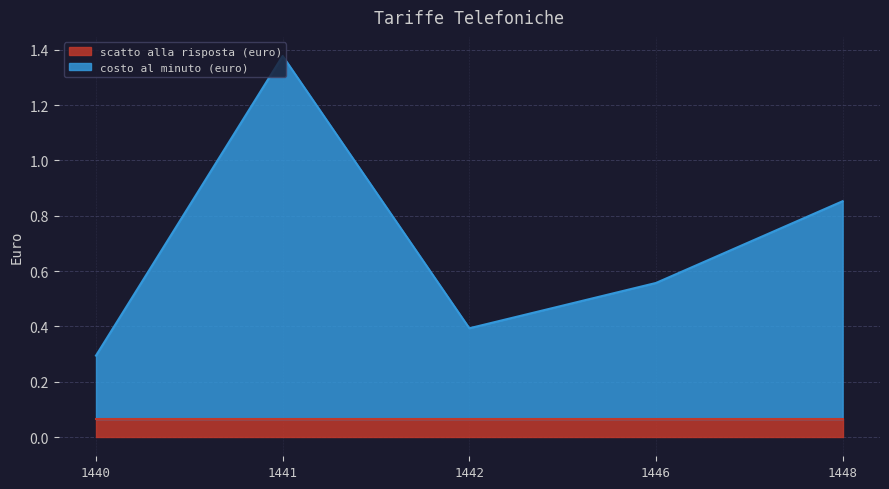

Does the chart display data point markers on the line(s)?

No